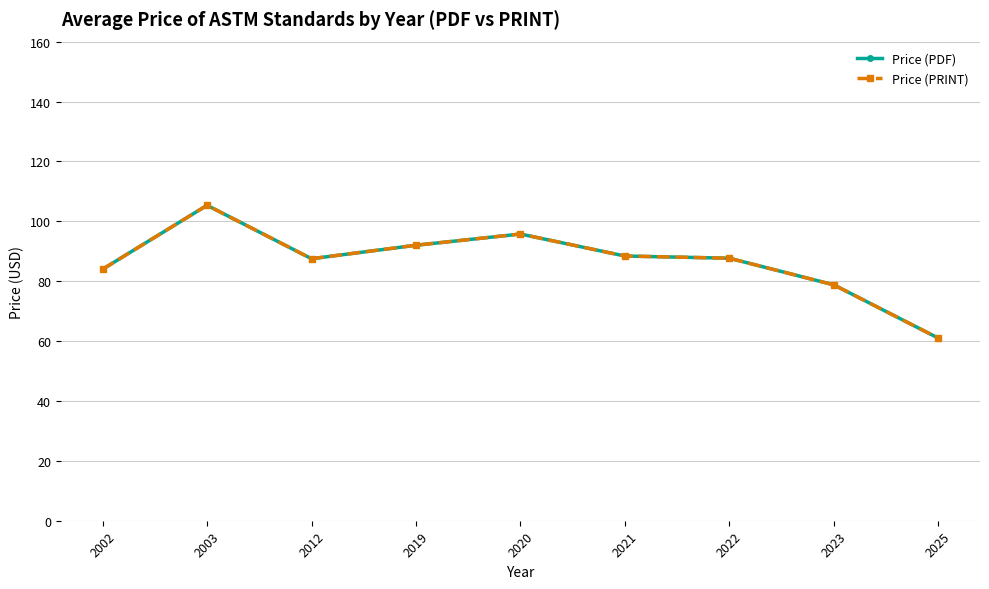

True or false: Price (PDF) has a value of 46.3 at 2019.

False